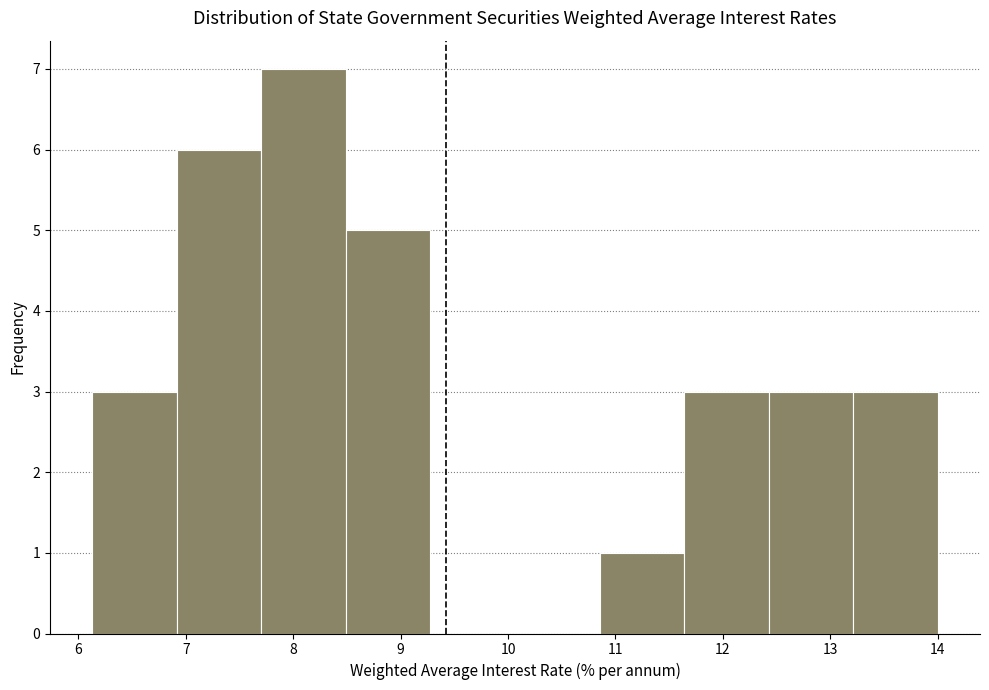

Reading left to right, list every bar in this chart as the range it spans on the x-axis followed by its height. Neither the bar edges nor the heights are printed on the chart, so give them approximately, as read against the axes.

6.1 to 6.9: 3
6.9 to 7.7: 6
7.7 to 8.5: 7
8.5 to 9.3: 5
9.3 to 10.1: 0
10.1 to 10.9: 0
10.9 to 11.6: 1
11.6 to 12.4: 3
12.4 to 13.2: 3
13.2 to 14.0: 3